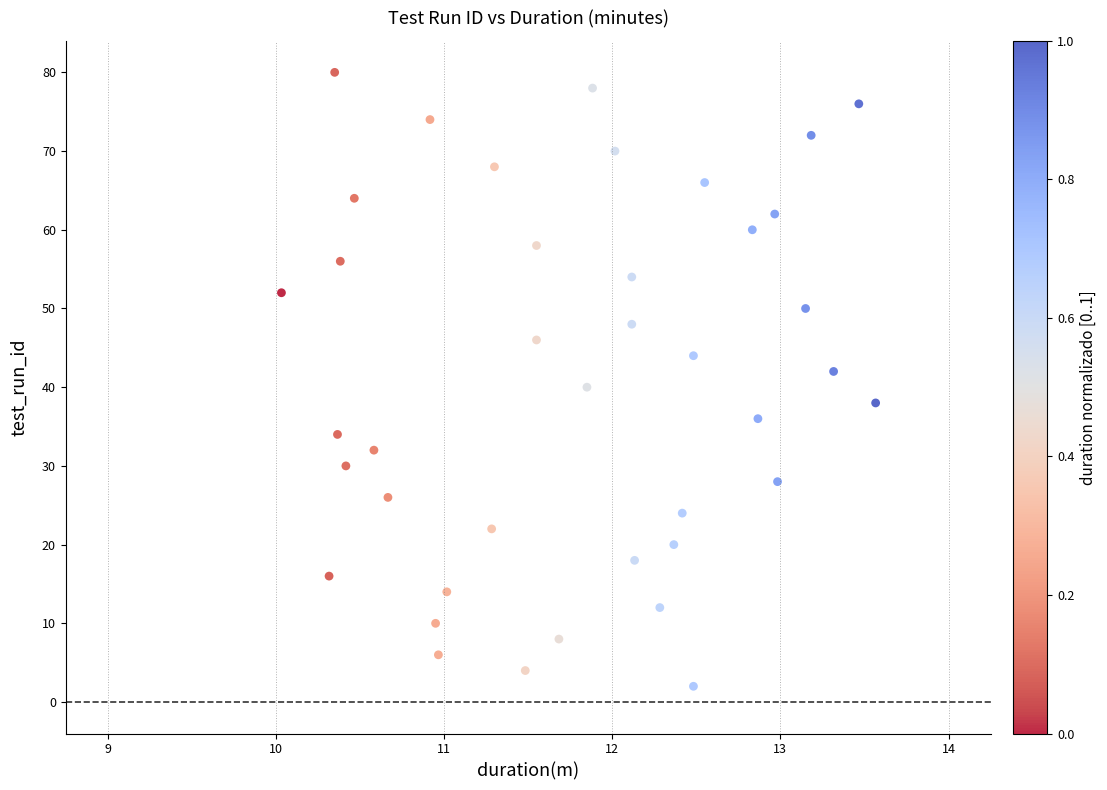

What is the range of Y values (max minus min)?

78